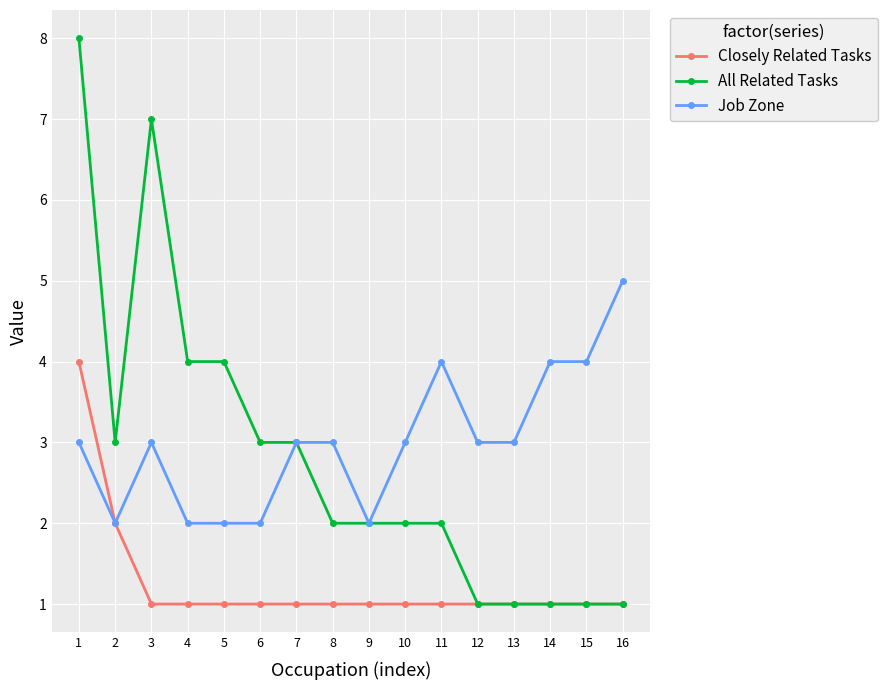

Where is the first local minimum for All Related Tasks?

2